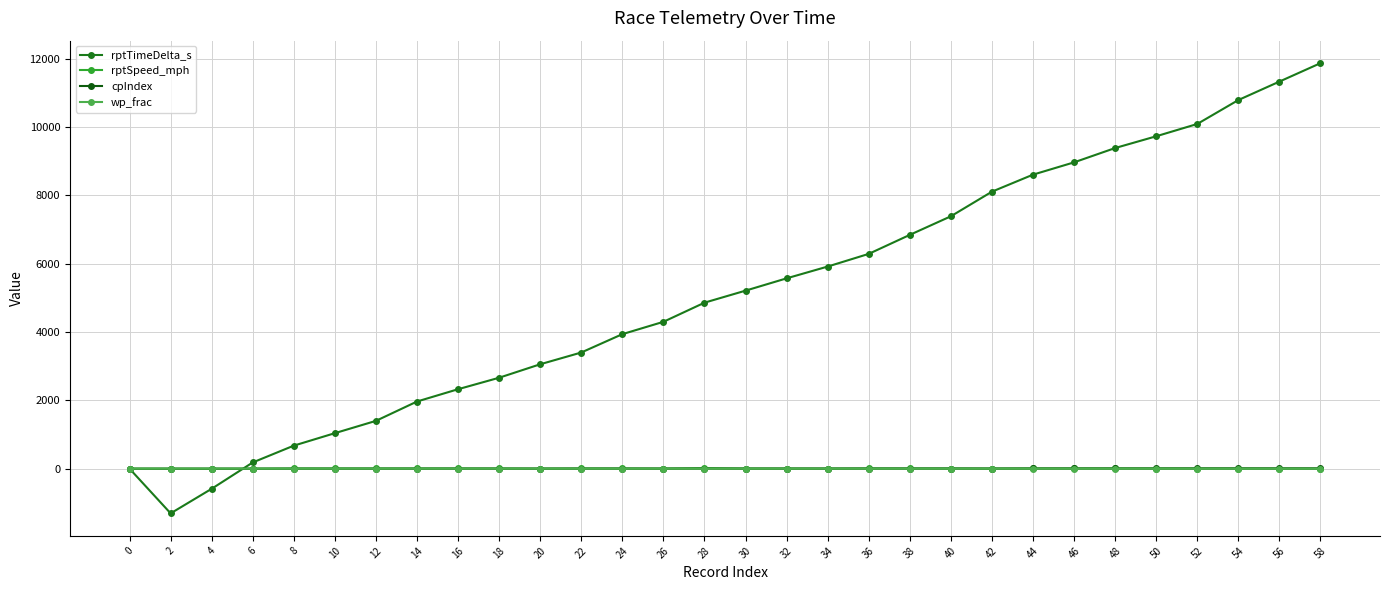

Which series has the largest total across all categories?

rptTimeDelta_s